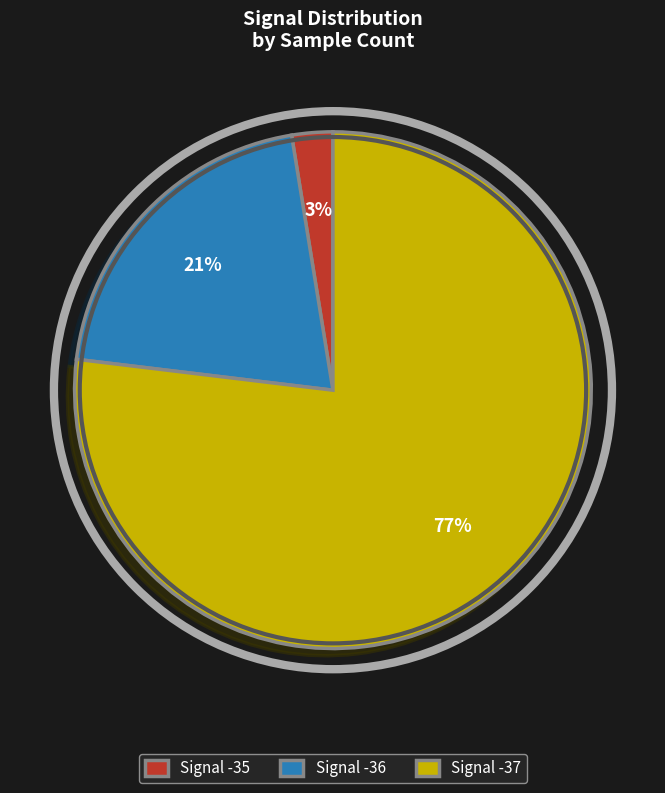

To the nearest percent, what is the average slice percentage?

33%